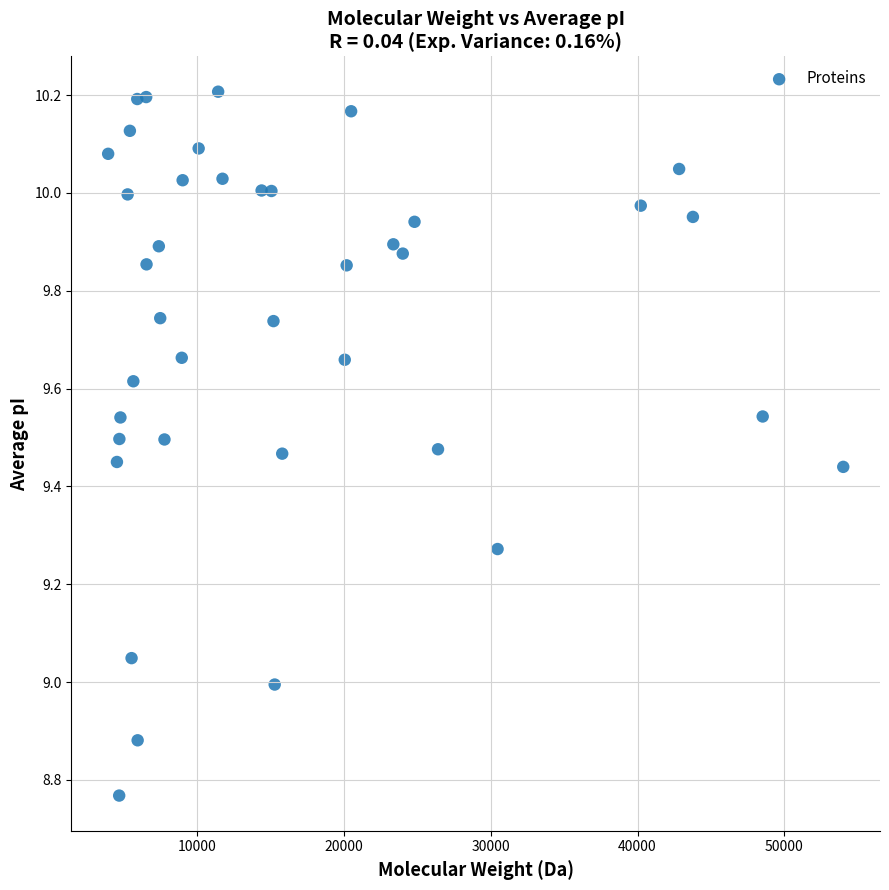

What is the range of X values (max minus min)?

50071.7